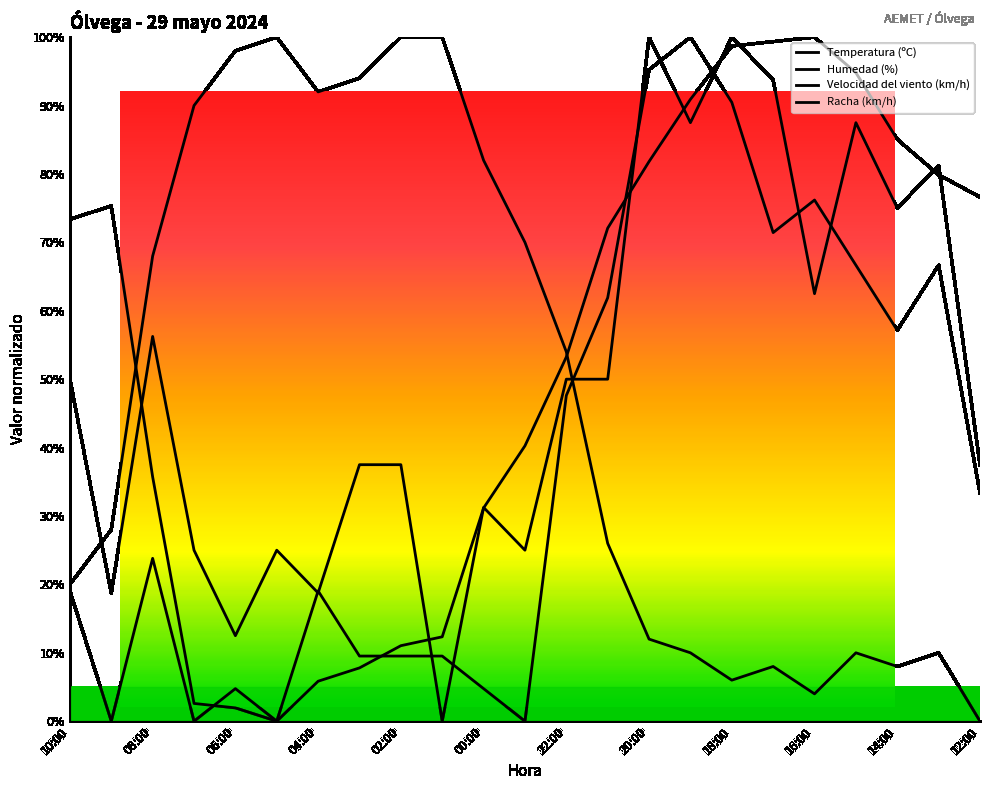

Where do Velocidad del viento (km/h) and Humedad (%) first cross each other?

10:00 and 09:00